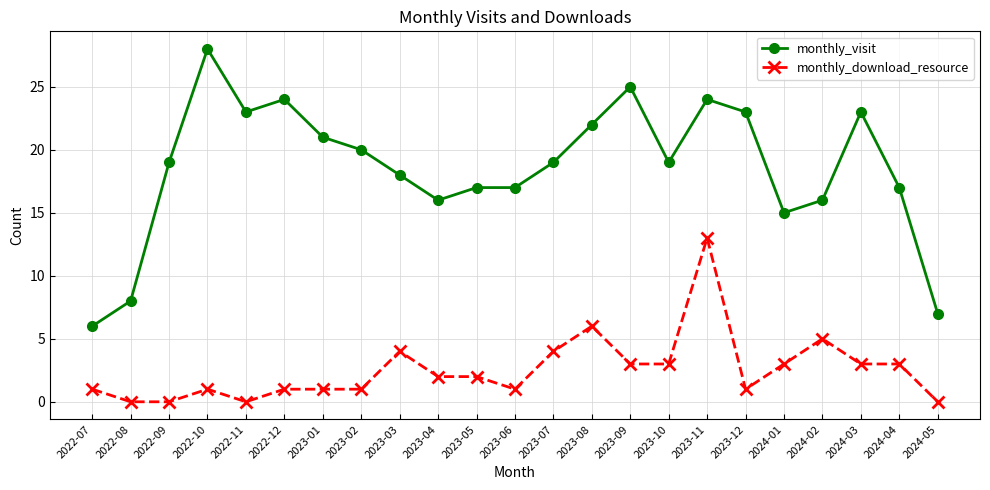

Count the number of data series in this chart.

2